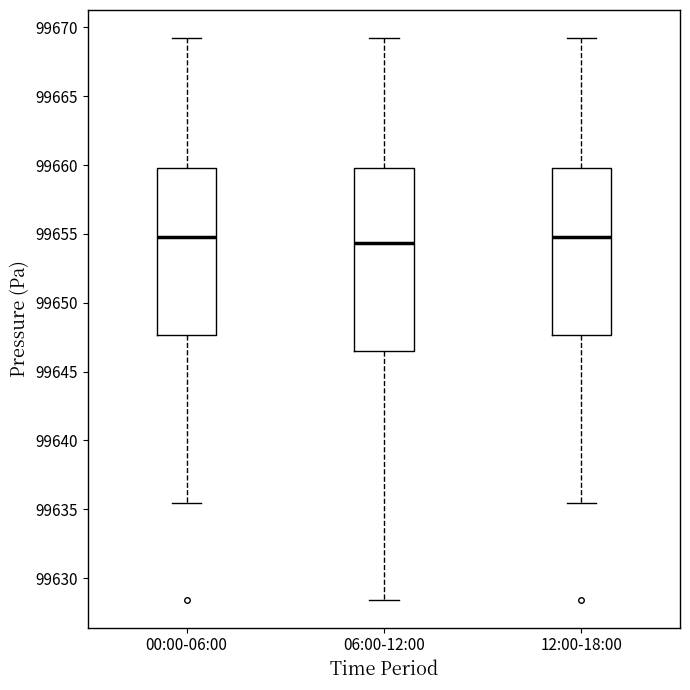

Where is the lower edge of the box for 00:00-06:00 on the y-axis? The values are not printed on the chart, so give them approximately, as read against the axis.

99647.5